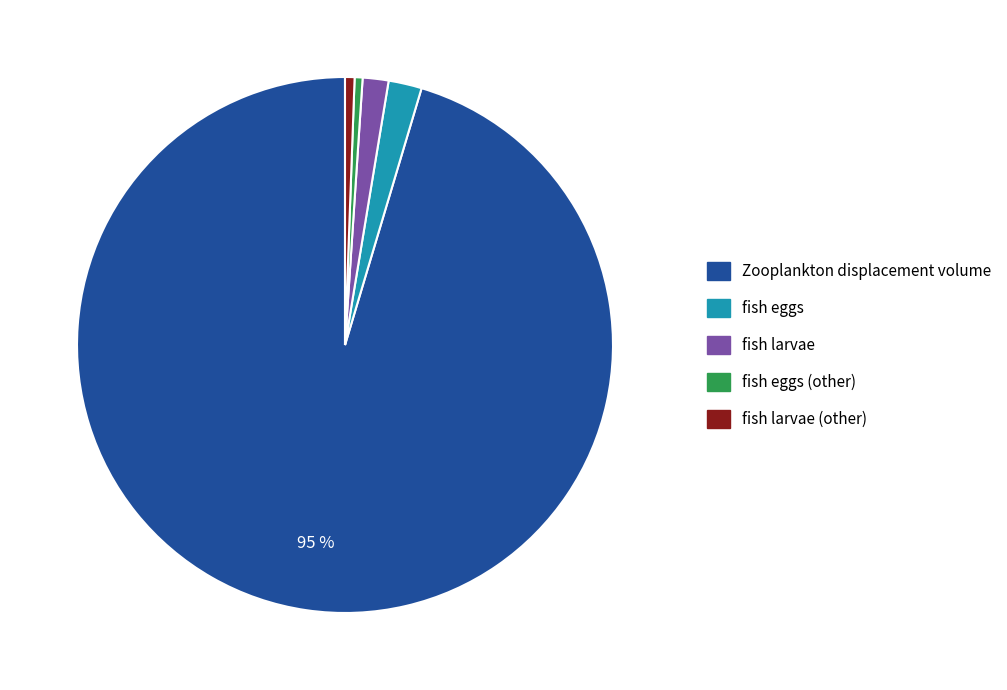

To the nearest percent, what is the average slice percentage?

20%